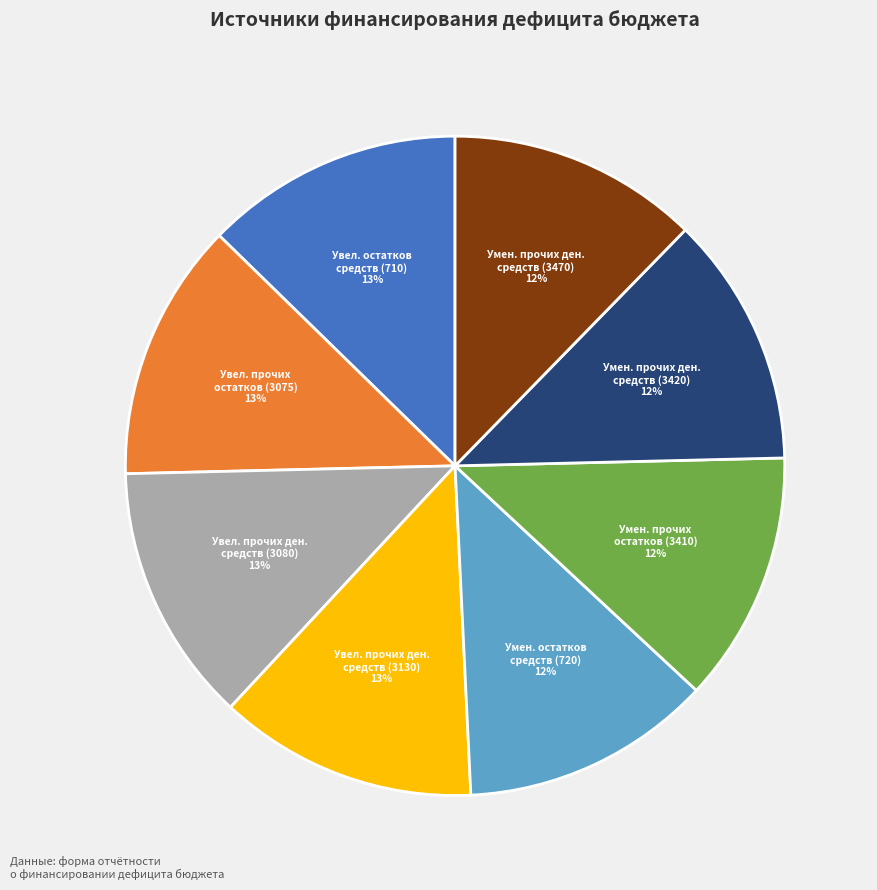

To the nearest percent, what percentage of the pie is Увел. прочих ден. средств (3130)?

13%